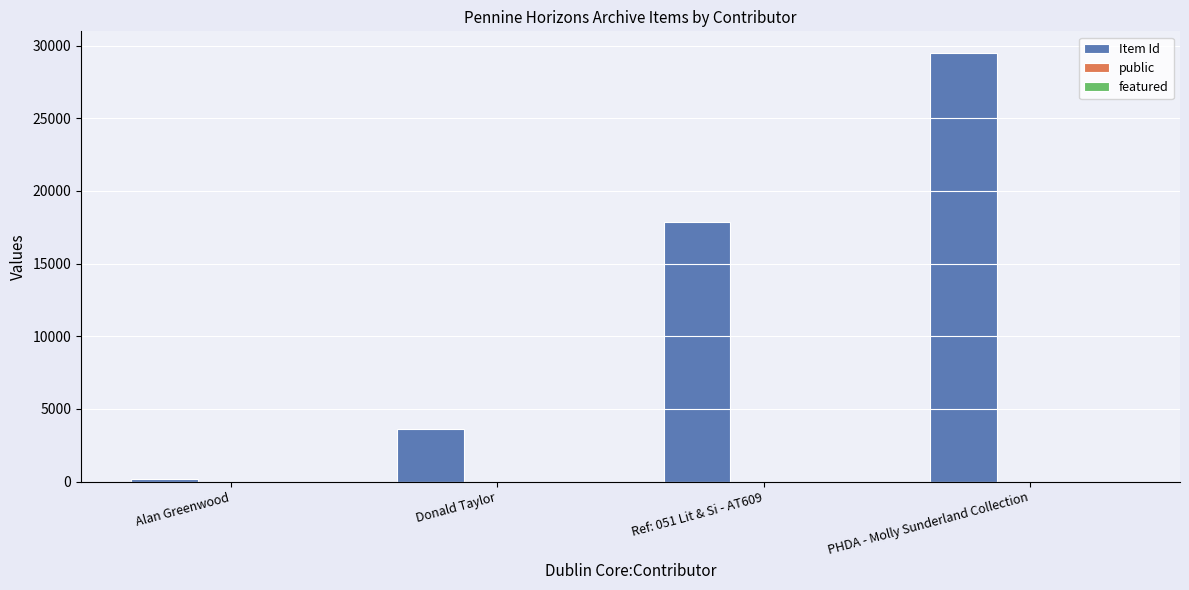

What is the sum of all Item Id values?

51217